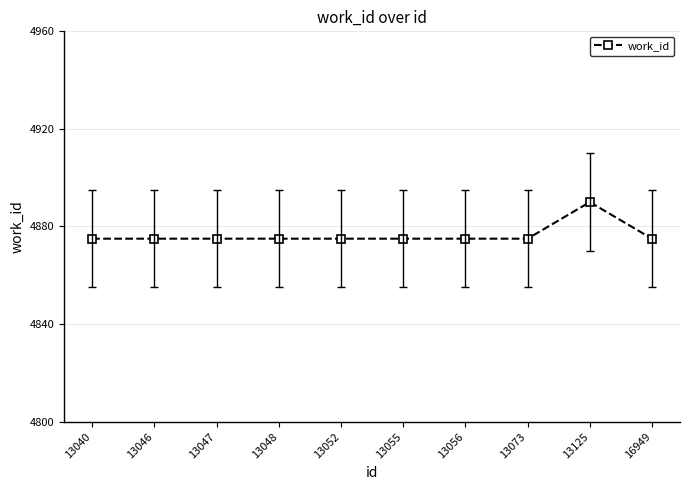

What is the sum of the values at 13047 and 13125?

9765